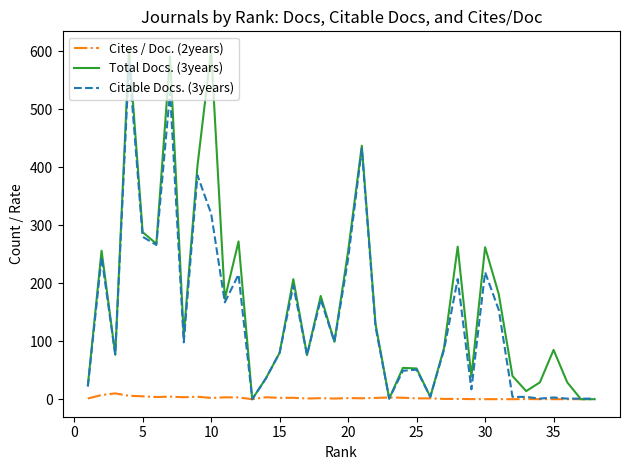

Which series has the widest spread of values?

Total Docs. (3years)